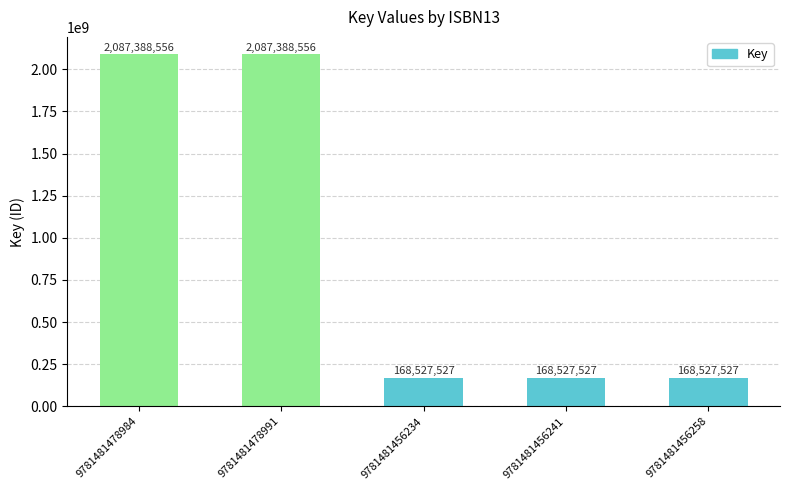

Reading left to right, list all the values displayed in this chart.

9781481478984=2087388556	9781481478991=2087388556	9781481456234=168527527	9781481456241=168527527	9781481456258=168527527